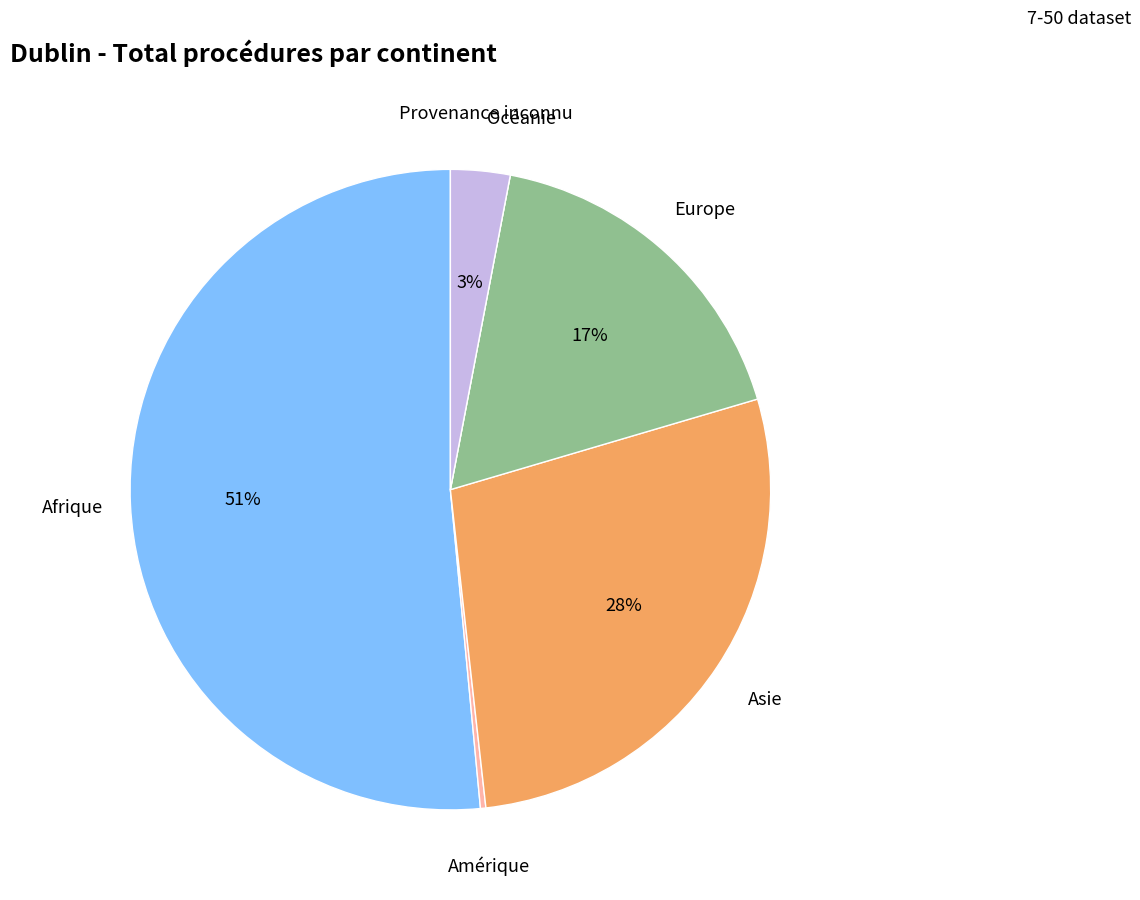

Which slice is the largest?

Afrique